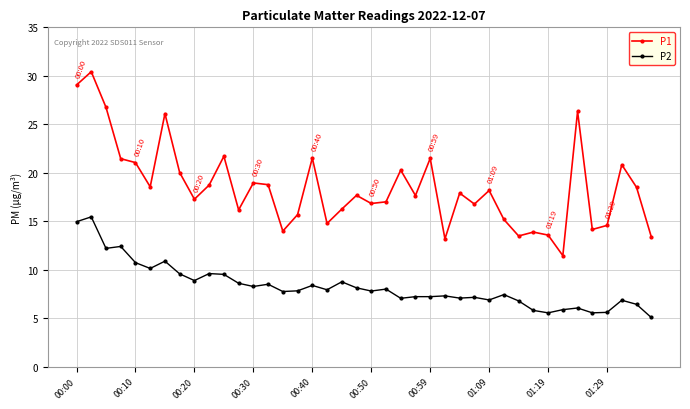

Which series has the largest total across all categories?

P1